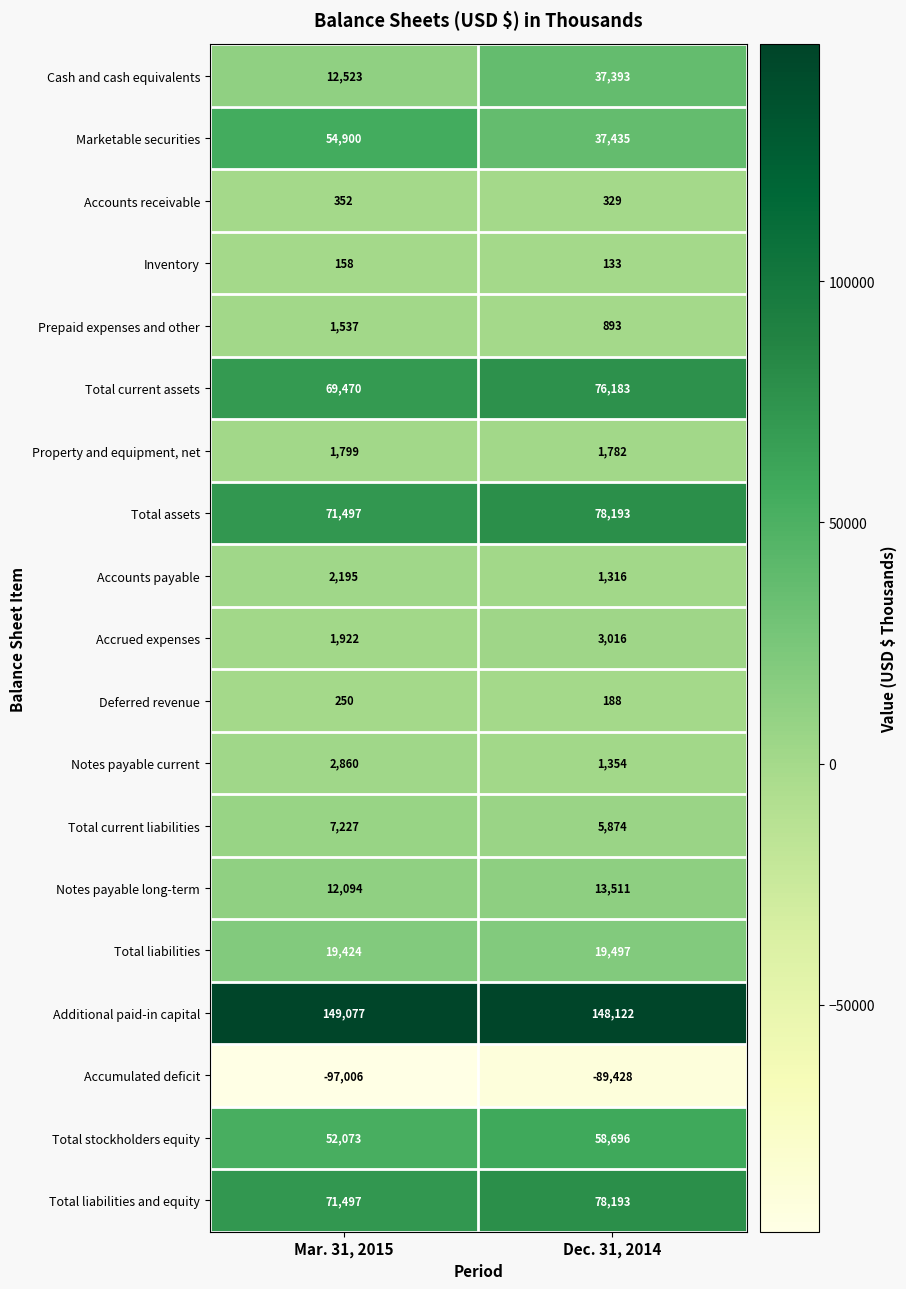

The Property and equipment, net series shows 462 at Mar. 31, 2015. True or false?

False